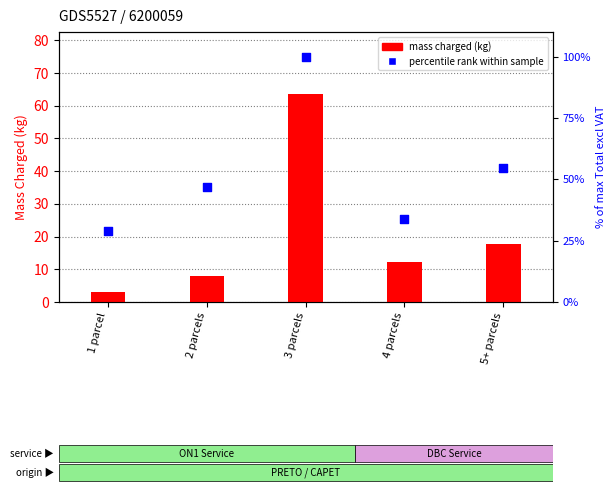

Which series reaches the maximum Y coordinate?

percentile rank within the sample